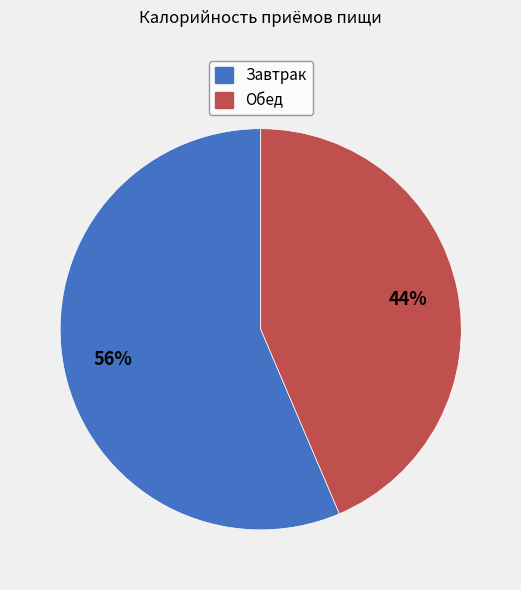

To the nearest percent, what is the combined percentage of Завтрак and Обед?

100%